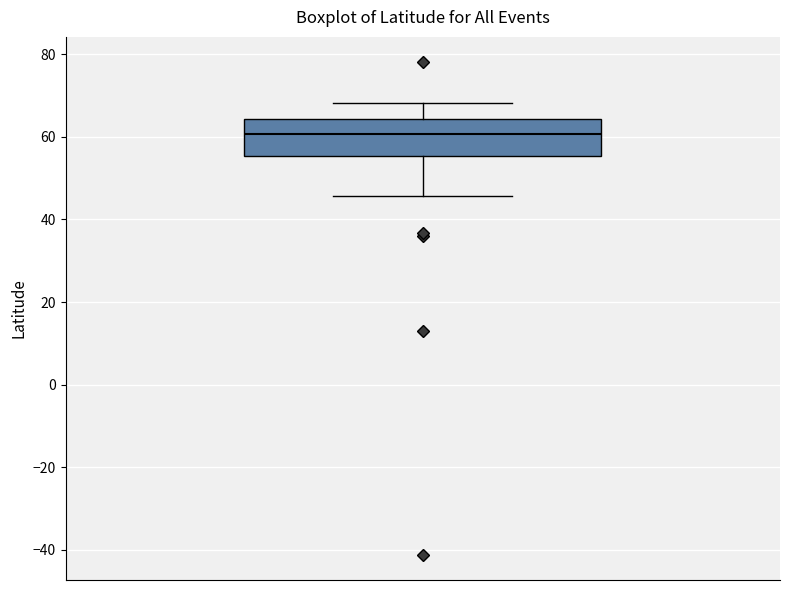

Read this box plot against the y-axis: the position of the median line, the range covered by the box, and the ends of both whiskers. The values are not printed on the chart, so give them approximately, as read against the axis.

median 60, box 56 to 64, whiskers 46 to 68